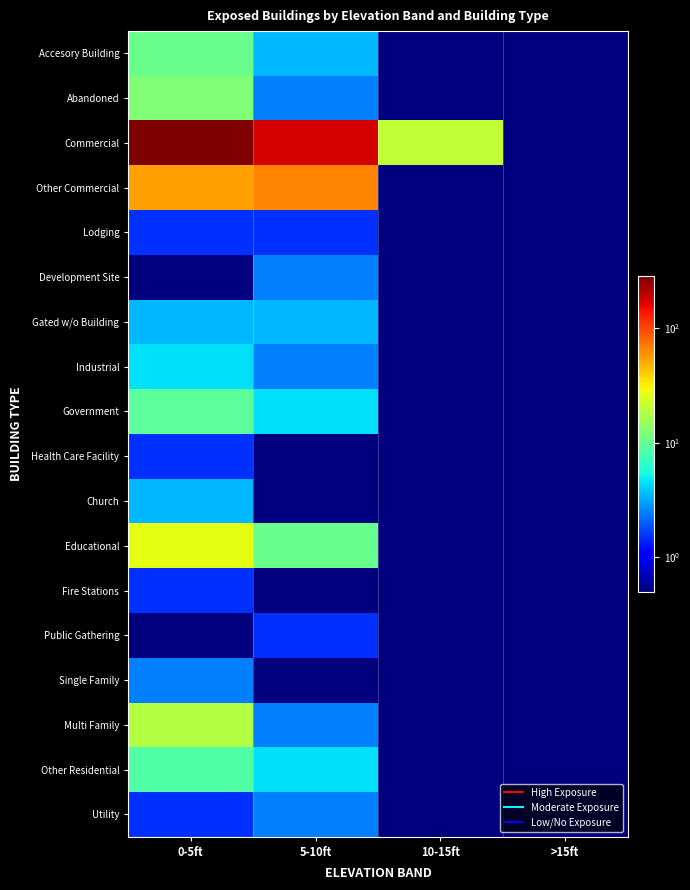

What is the total value across all series at 0-5ft?

448.0